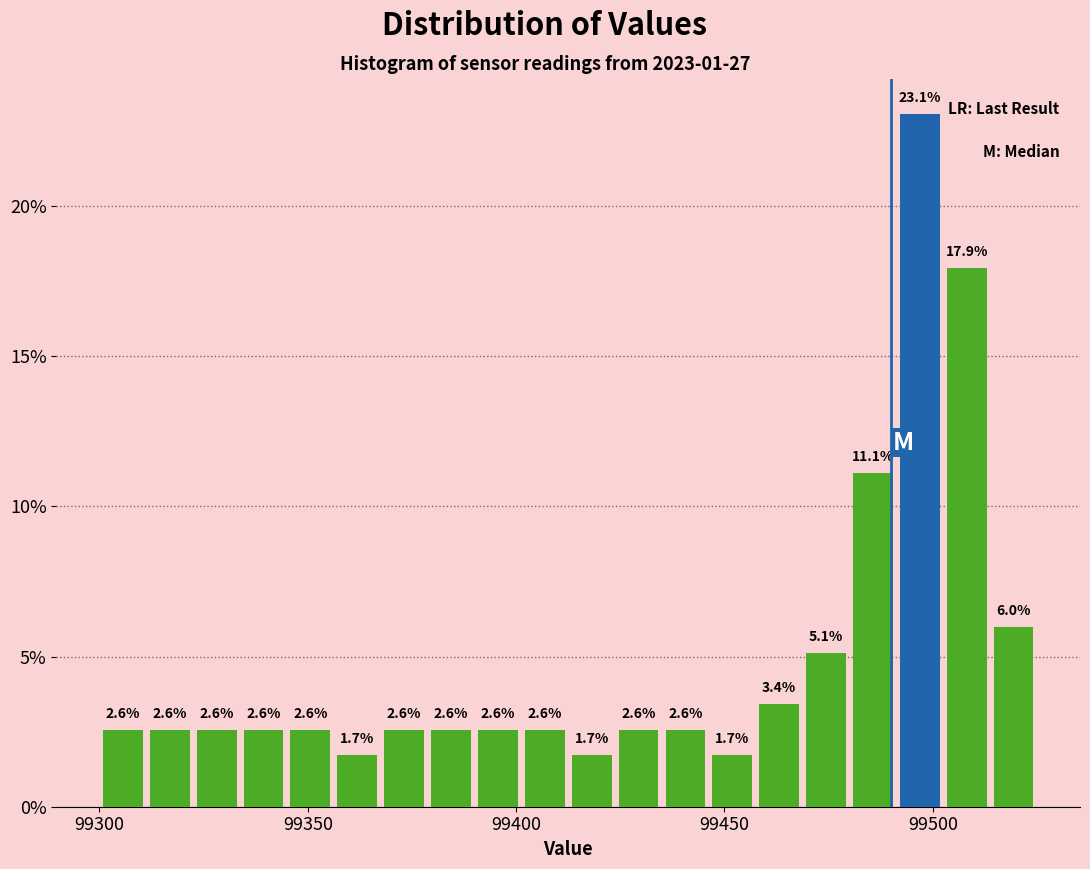

Read against the x-axis, roughly where is the centre of the tallest bar?

99495